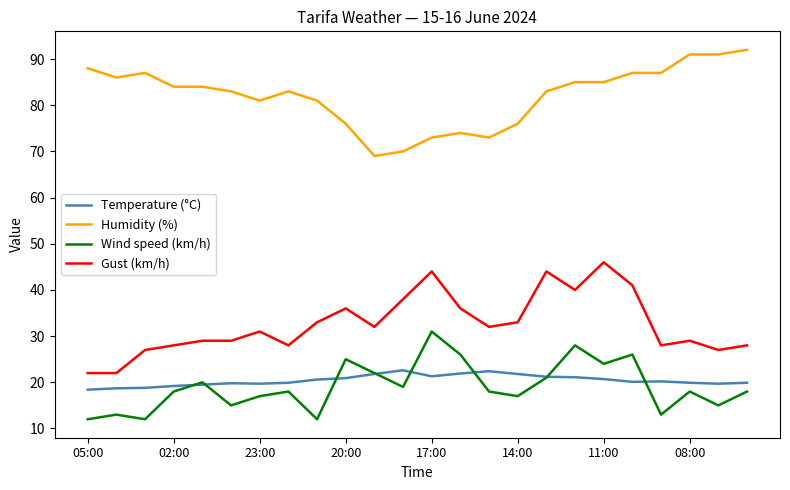

True or false: Temperature (°C) and Gust (km/h) intersect in this chart.

False